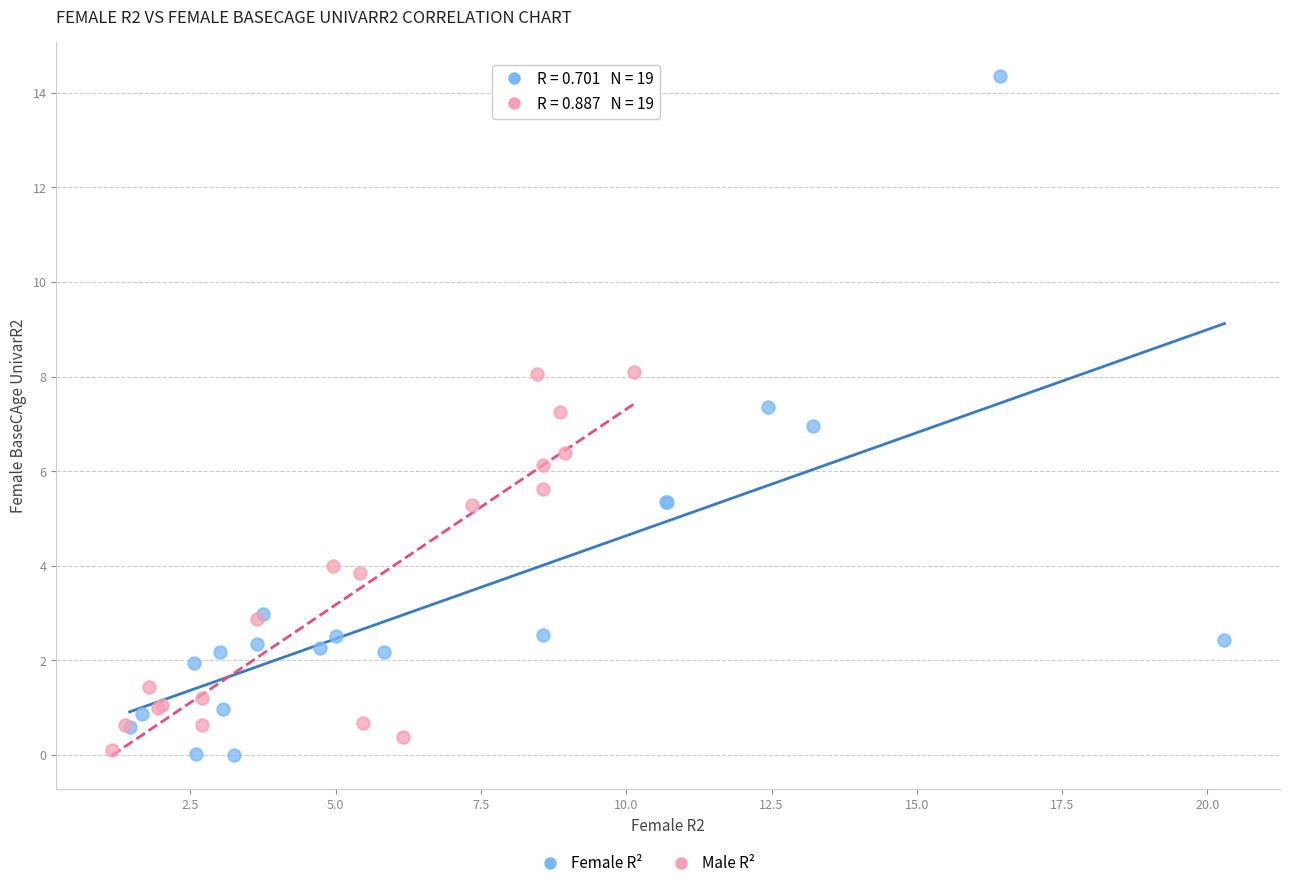

Which series contains the highest Y value?

Female R²